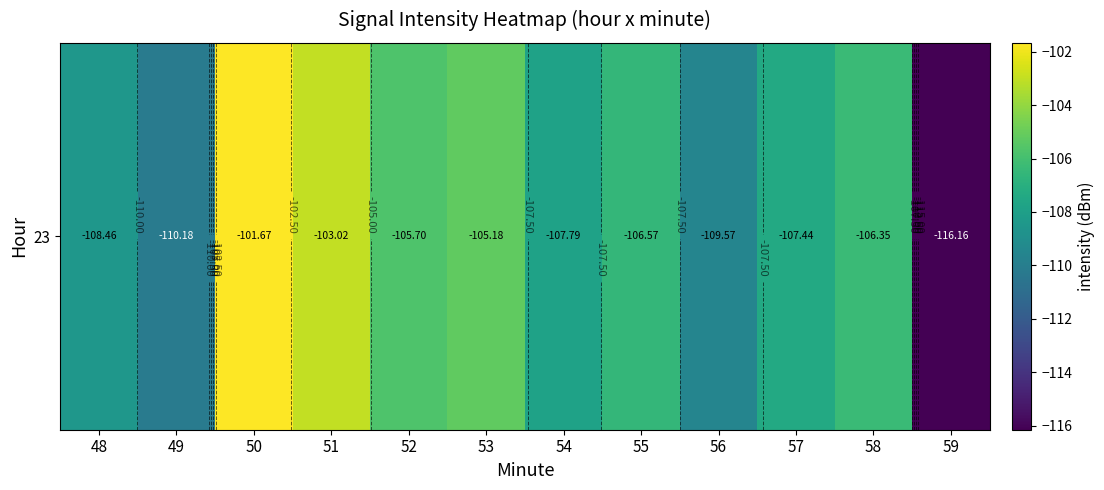

List the labels in order of value, largest first.

50, 51, 53, 52, 58, 55, 57, 54, 48, 56, 49, 59